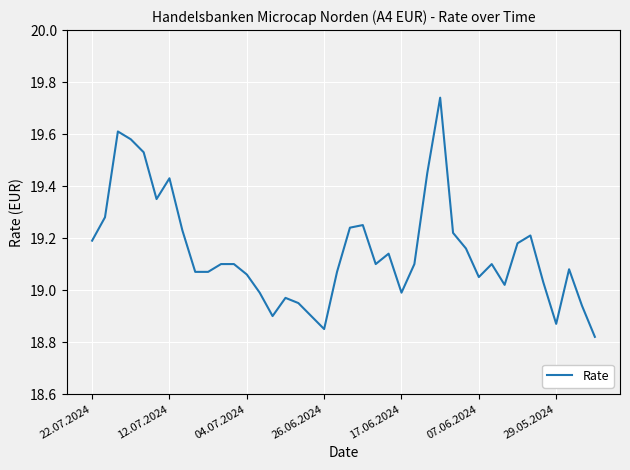

What is the difference between the maximum and minimum values?

0.9